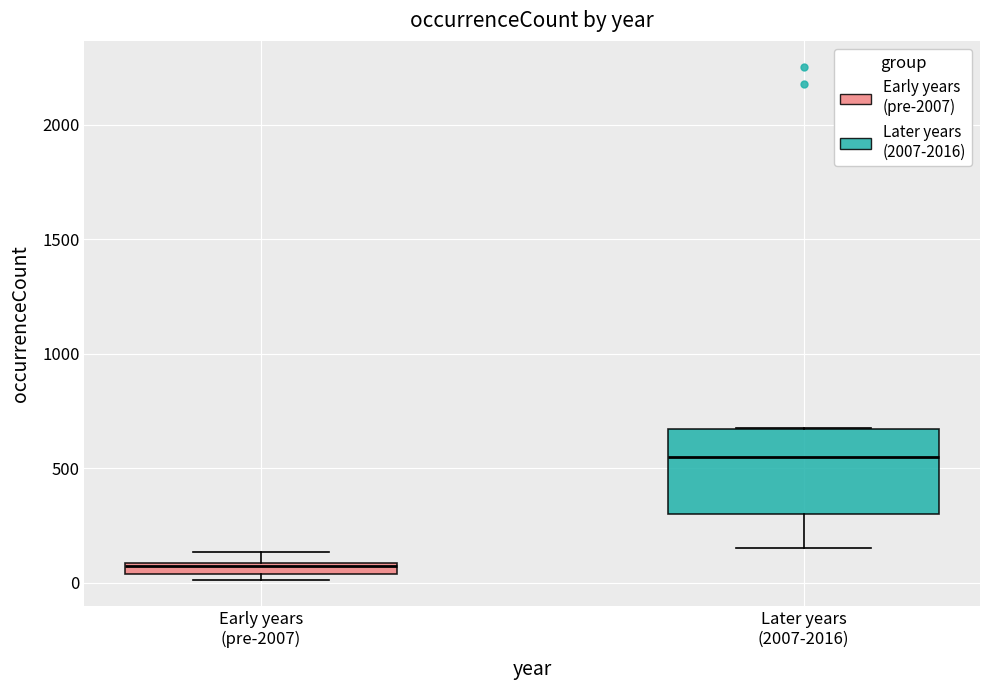

Which box is the tallest, from its lower edge to its upper edge?

Later years (2007-2016)